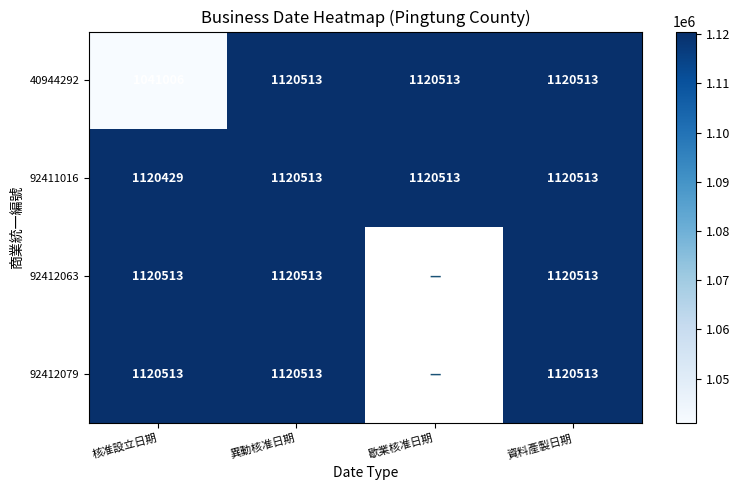

Count the number of data series in this chart.

4